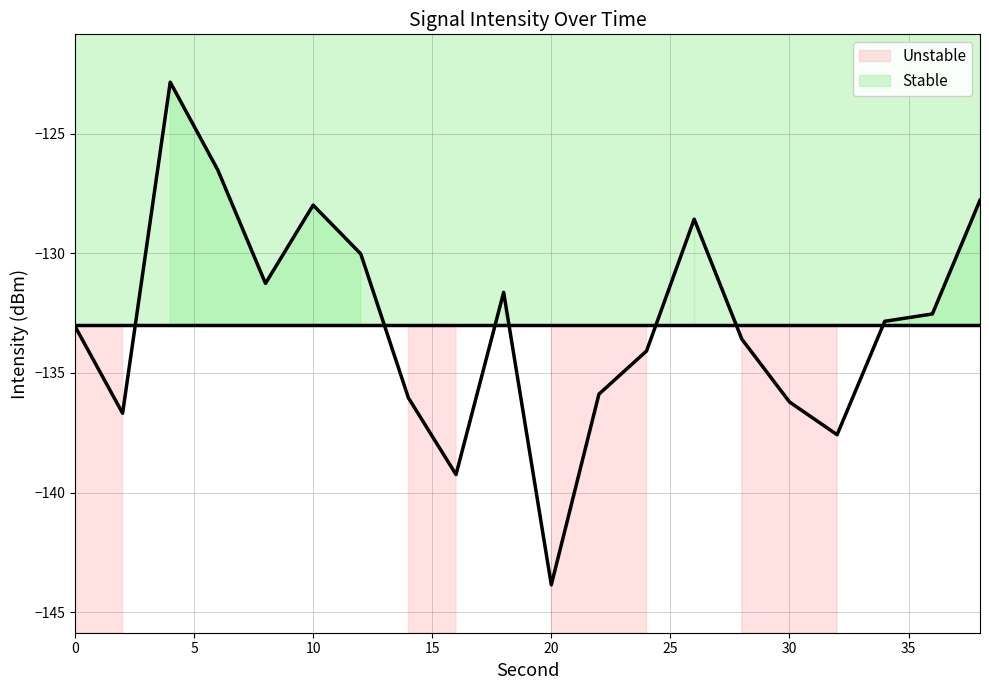

Between 18 and 8, which is larger?

8